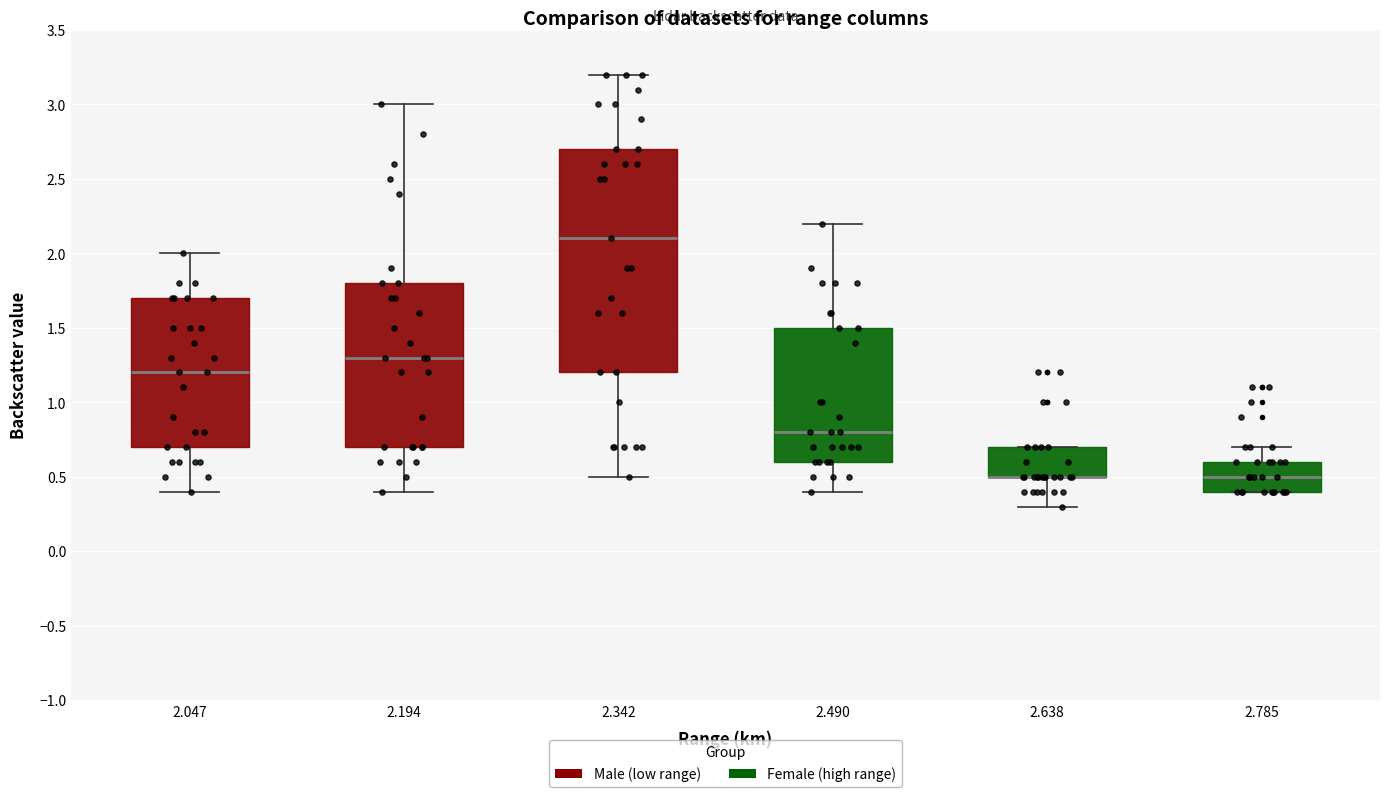

Which box is the tallest, from its lower edge to its upper edge?

2.342